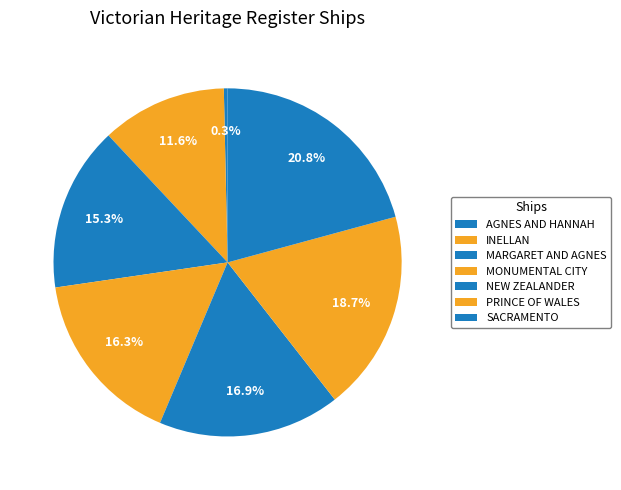

To the nearest percent, what percentage of the pie is NEW ZEALANDER?

17%